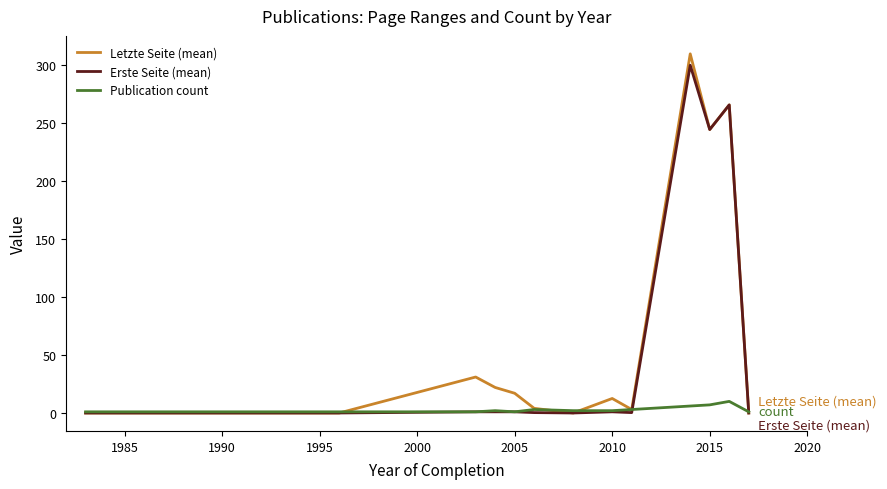

How many distinct data groups are displayed?

3